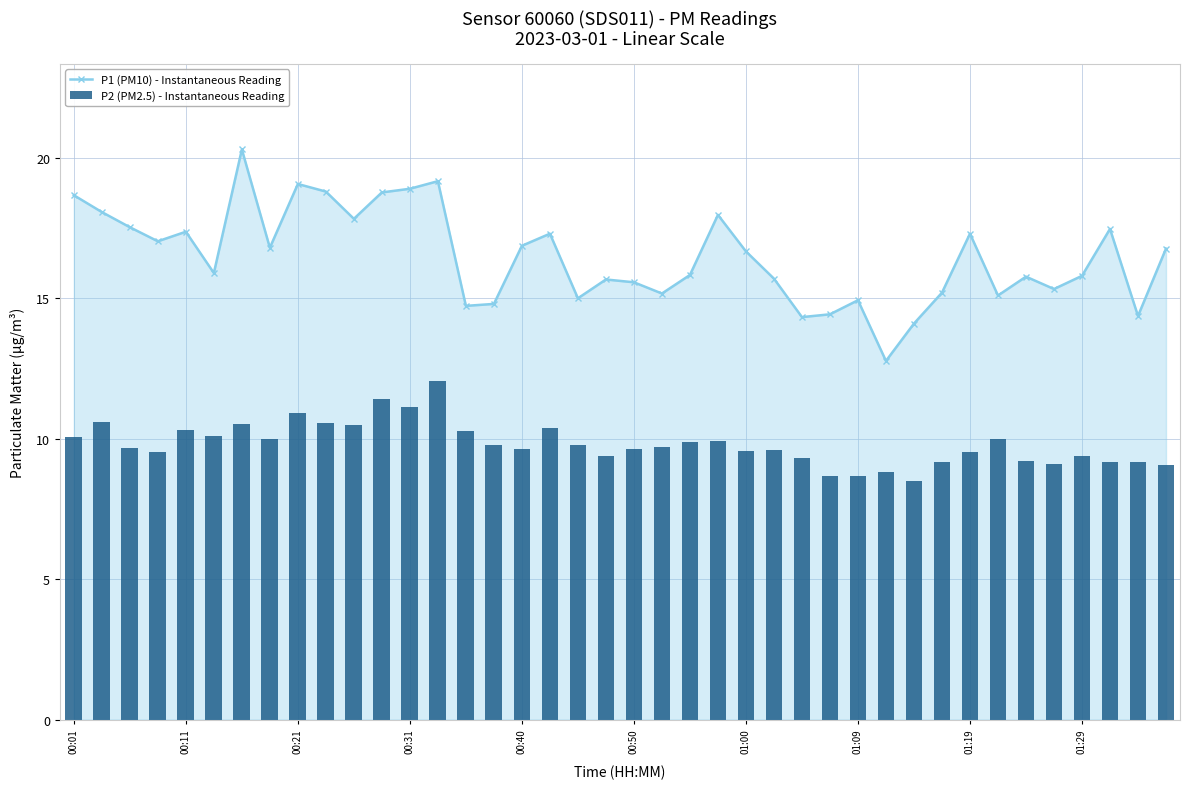

How many values in the P1 (PM10) - Instantaneous Reading series exceed 16?

20